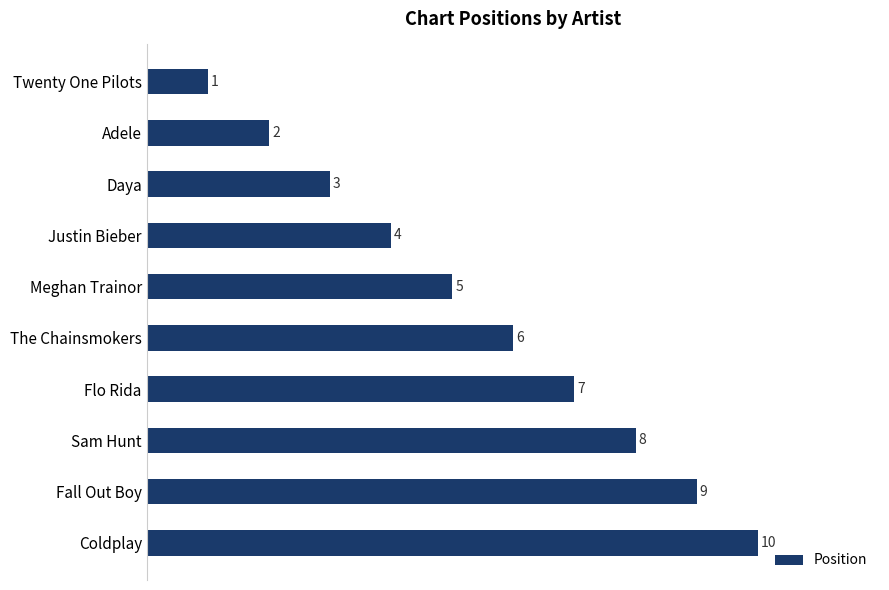

What is the average value?

6